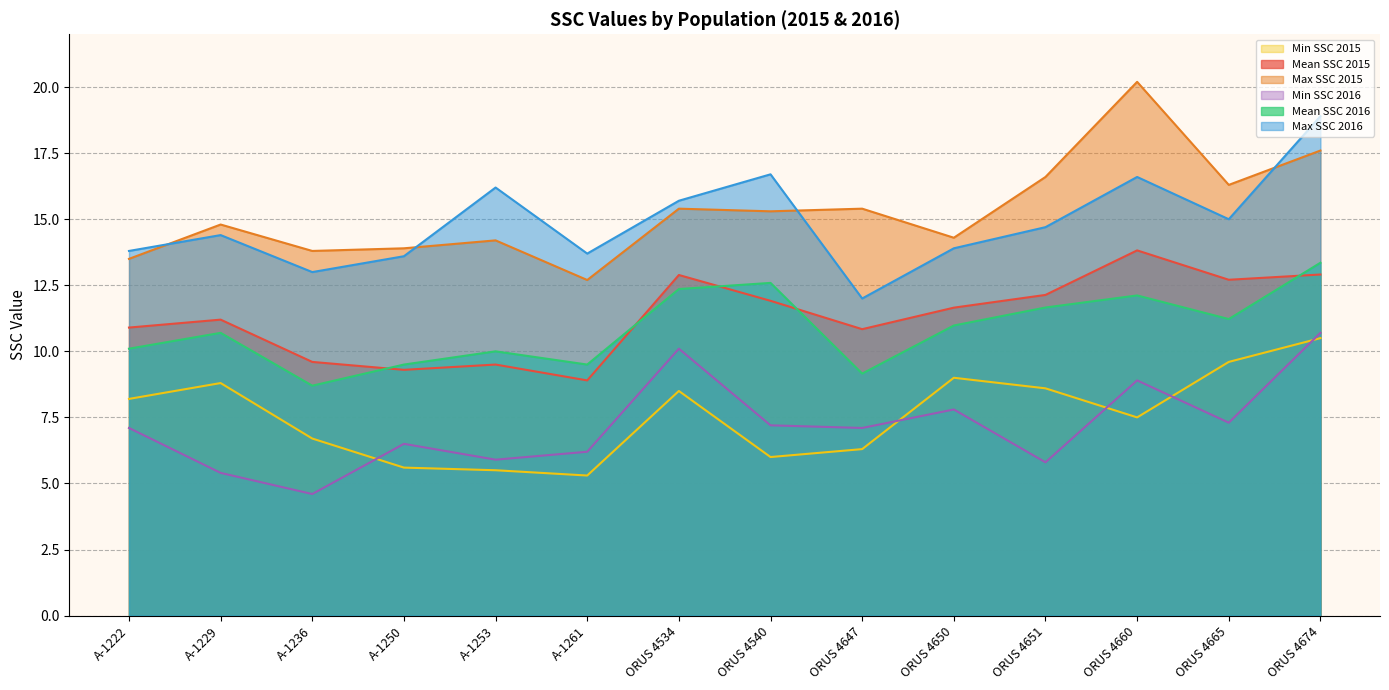

What is the minimum value for Min SSC 2015?

5.3